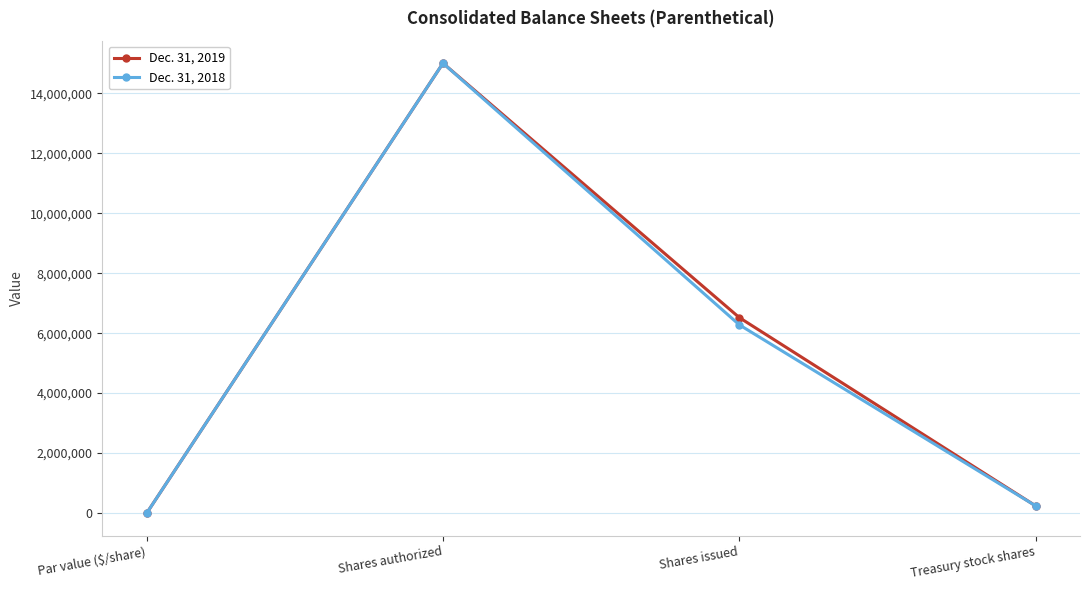

Where is the first local maximum for Dec. 31, 2018?

Shares authorized